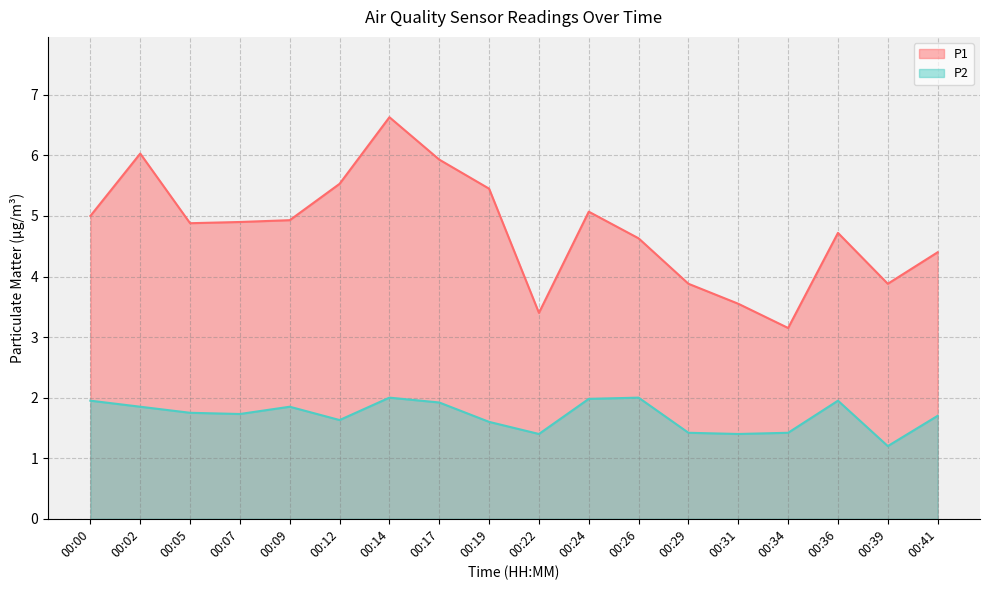

What is the total value across all series at 00:09?

6.8